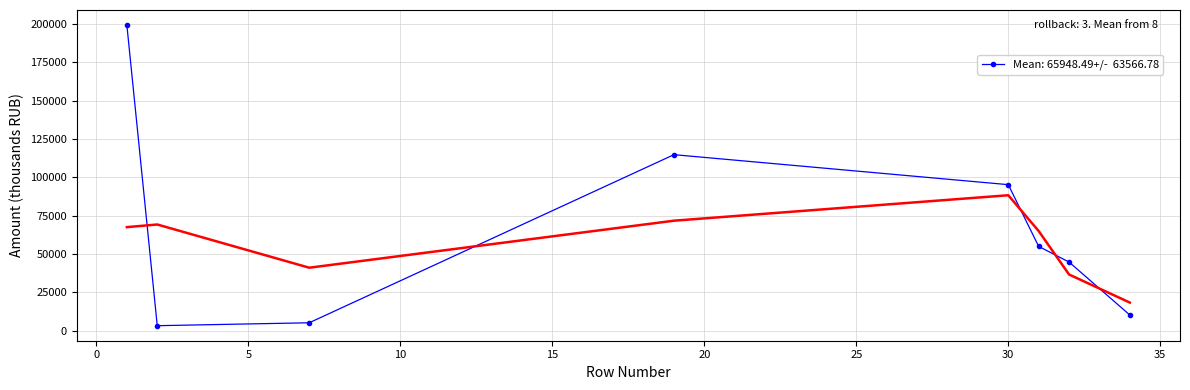

Which category has the highest value in the Исполнено series?

1